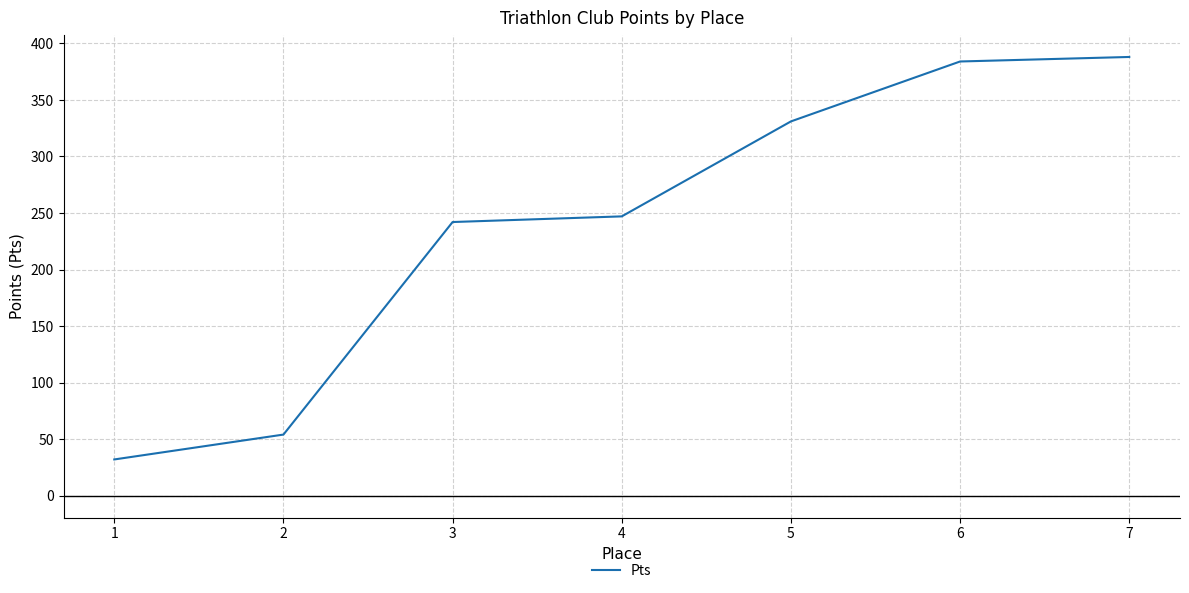

Rank the categories by value from lowest to highest.

1, 2, 3, 4, 5, 6, 7